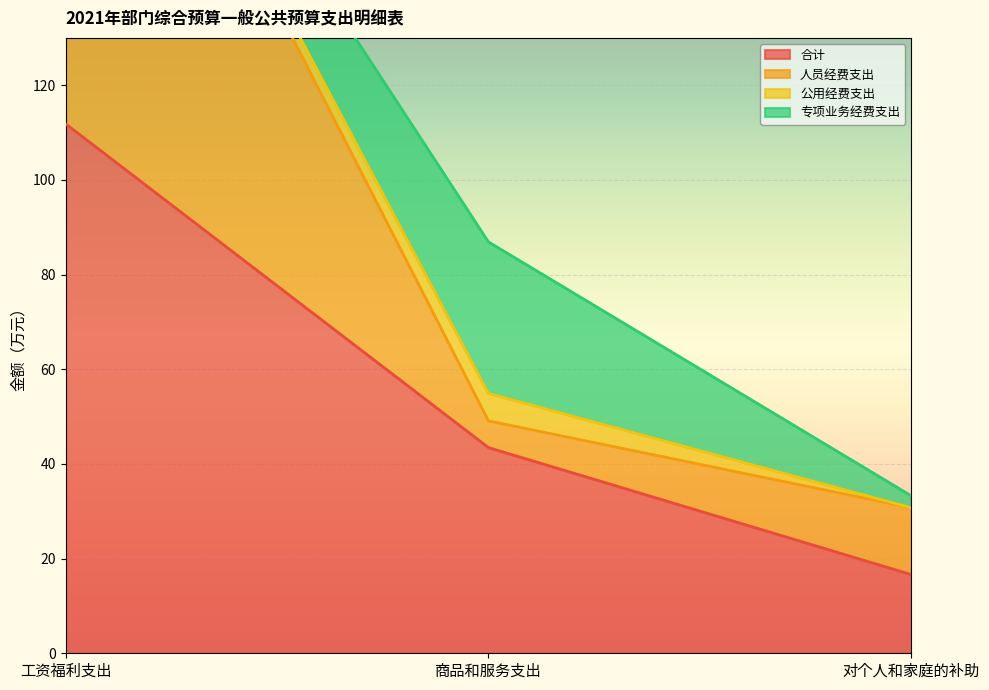

Read the 合计 value at 工资福利支出.

111.9